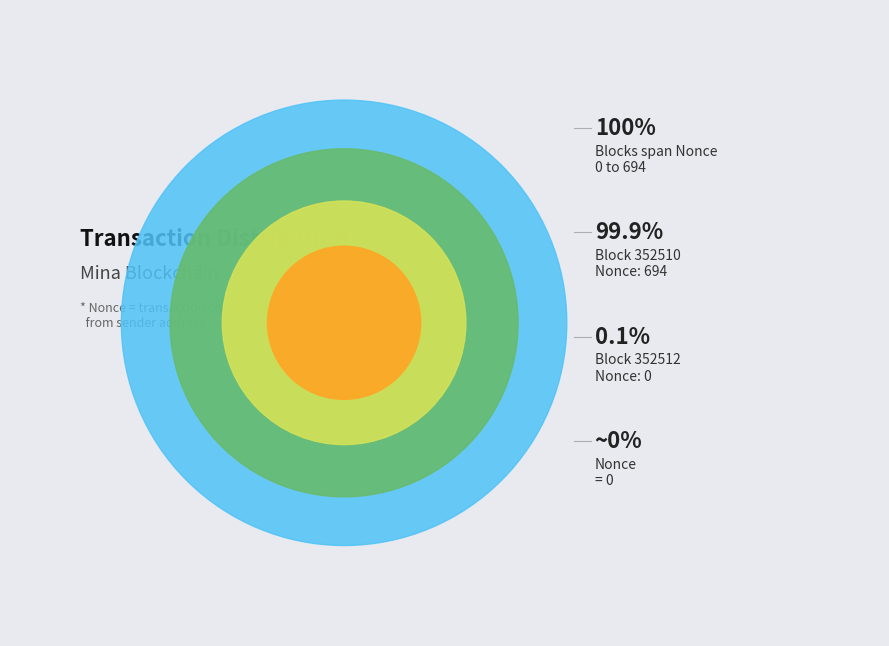

Which slice represents more than half of the pie?

352510